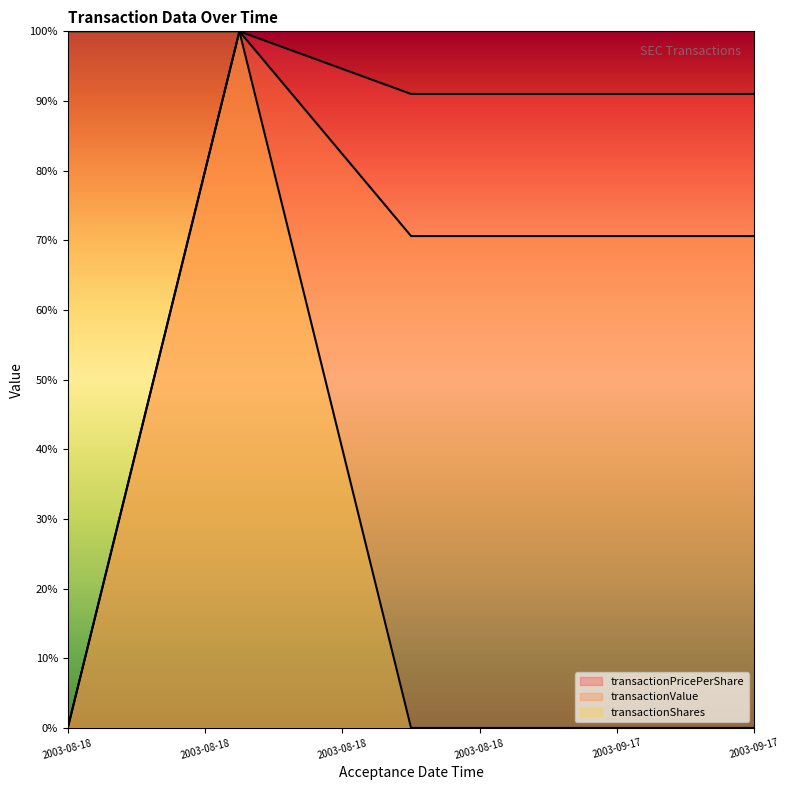

What is the average value of the transactionShares series?

40.0